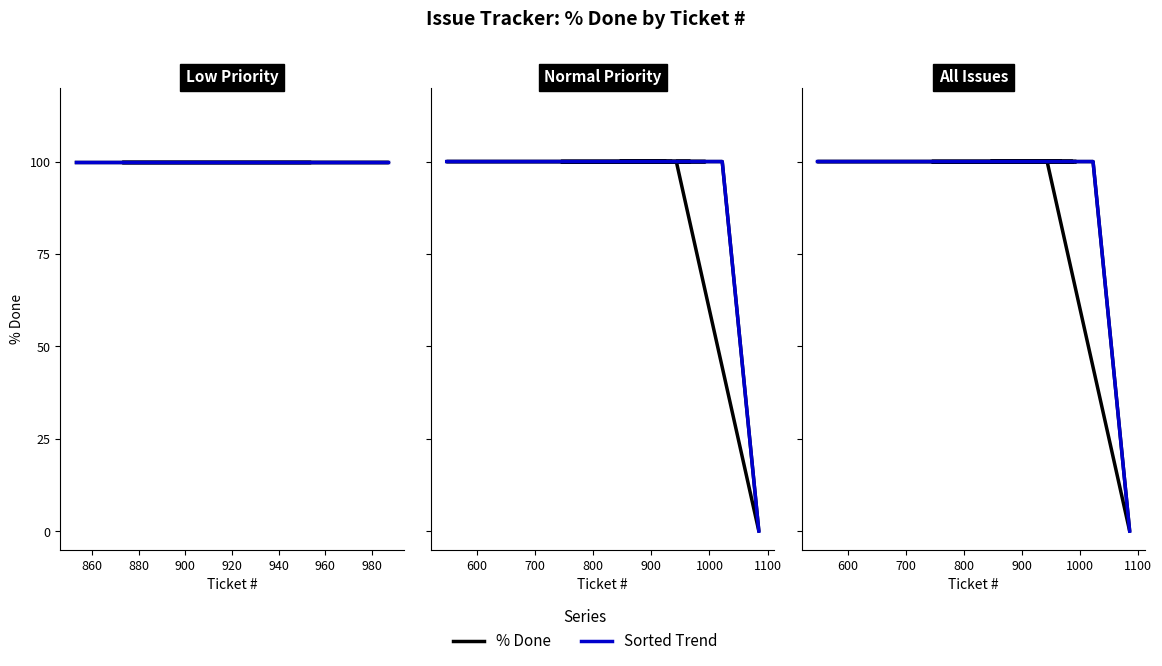

What is the difference between the maximum and minimum values in the % Done series?

100